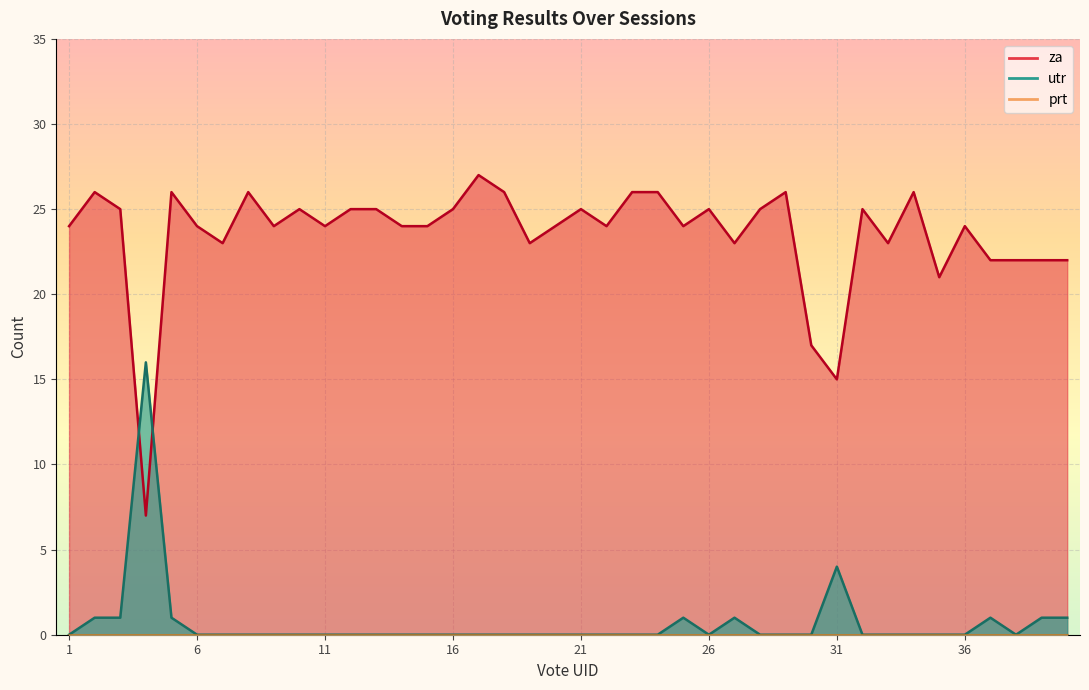

True or false: utr has a value of 0 at 7.

True